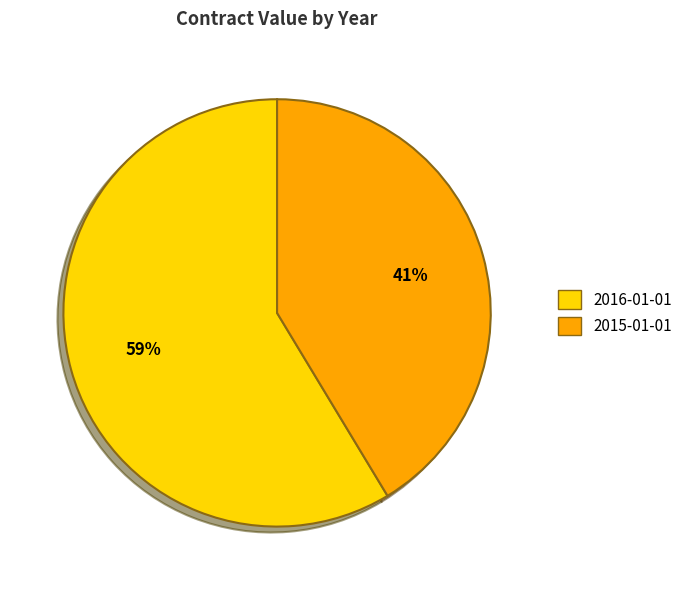

Which slice is the smallest?

2015-01-01